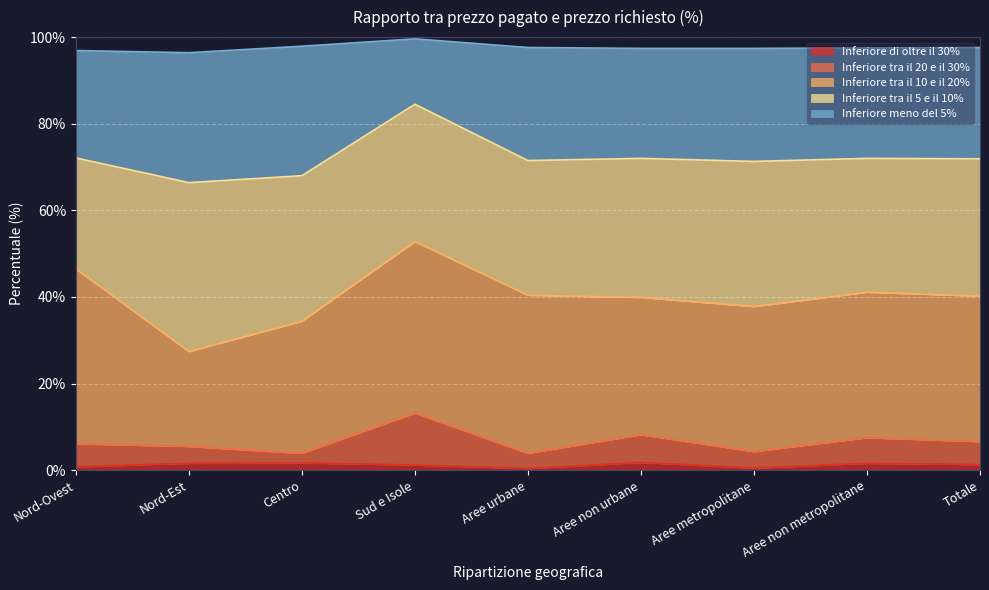

Between Aree metropolitane and Aree urbane, which is larger?

Aree metropolitane